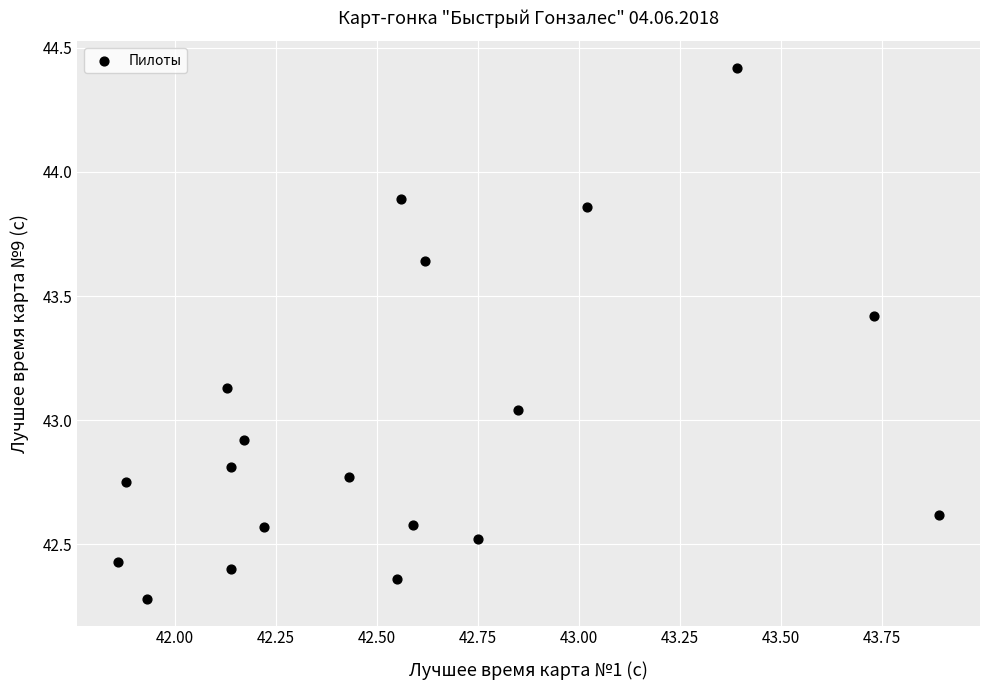

What is the range of X values (max minus min)?

2.0